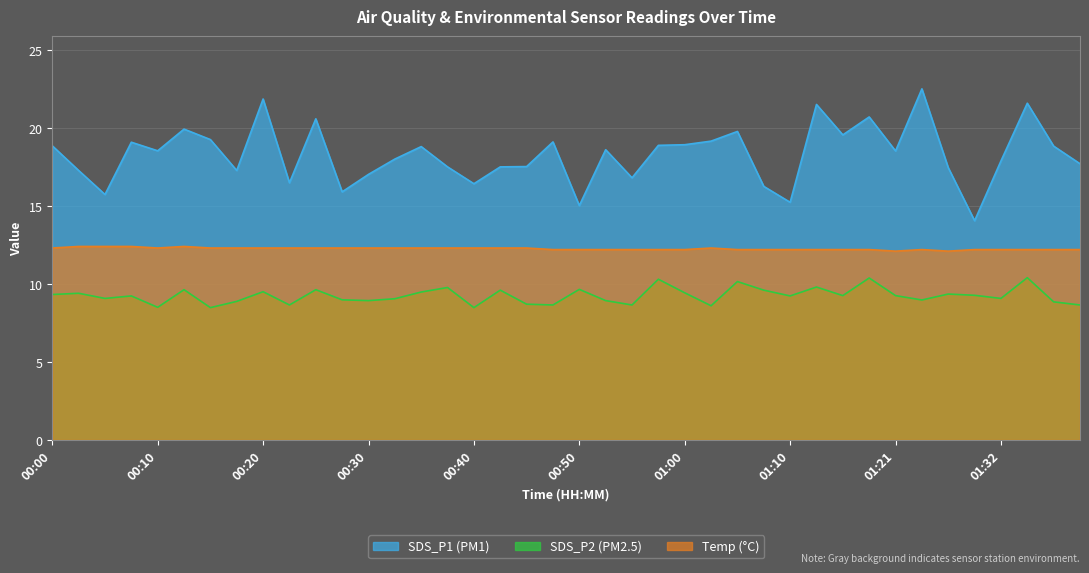

Reading right to left, list all the values displayed in this chart.

SDS_P1: 17.7	18.8	21.6	17.9	14.1	17.4	22.5	18.5	20.7	19.6	21.5	15.2	16.2	19.8	19.1	18.9	18.9	16.8	18.6	15.0	19.1	17.5	17.5	16.4	17.5	18.8	18.0	17.0	15.9	20.6	16.5	21.9	17.3	19.2	19.9	18.5	19.1	15.7	17.3	18.9
SDS_P2: 8.7	8.8	10.4	9.1	9.3	9.3	9.0	9.2	10.4	9.2	9.8	9.2	9.6	10.2	8.6	9.4	10.3	8.7	8.9	9.7	8.7	8.7	9.6	8.5	9.8	9.5	9.1	8.9	9.0	9.6	8.7	9.5	8.9	8.5	9.6	8.5	9.2	9.1	9.4	9.3
Temp: 12.2	12.2	12.2	12.2	12.2	12.1	12.2	12.1	12.2	12.2	12.2	12.2	12.2	12.2	12.3	12.2	12.2	12.2	12.2	12.2	12.2	12.3	12.3	12.3	12.3	12.3	12.3	12.3	12.3	12.3	12.3	12.3	12.3	12.3	12.4	12.3	12.4	12.4	12.4	12.3